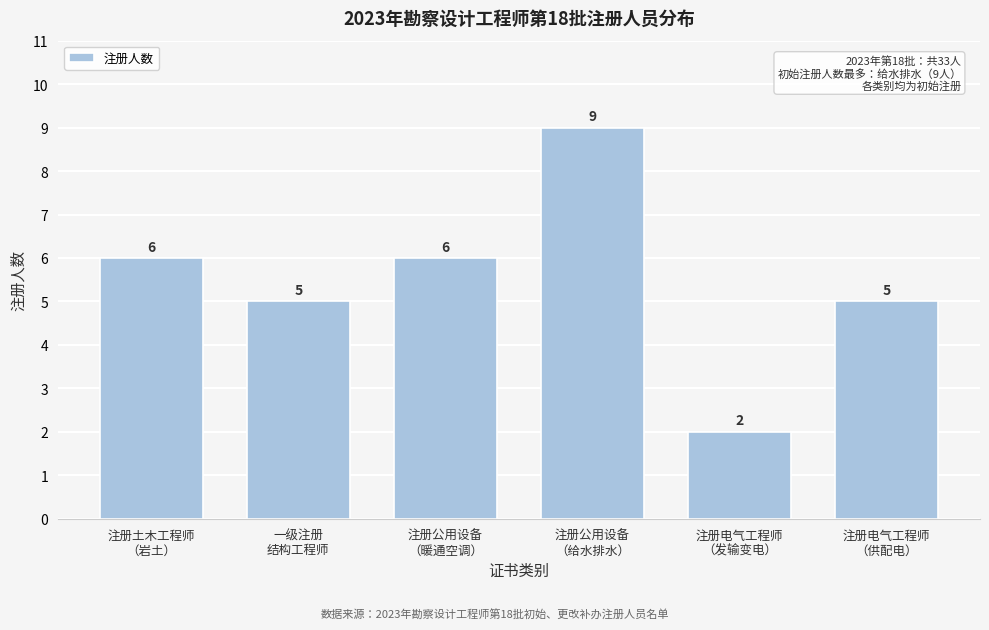

Reading right to left, list all the values displayed in this chart.

5	2	9	6	5	6